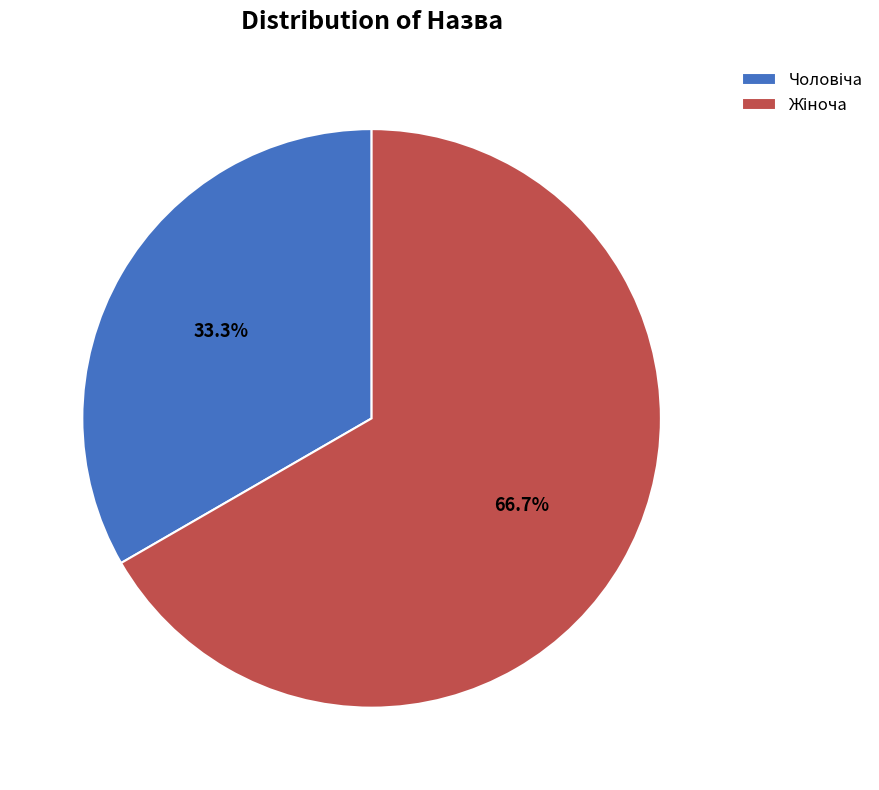

Is there any slice that represents more than half of the pie?

Yes